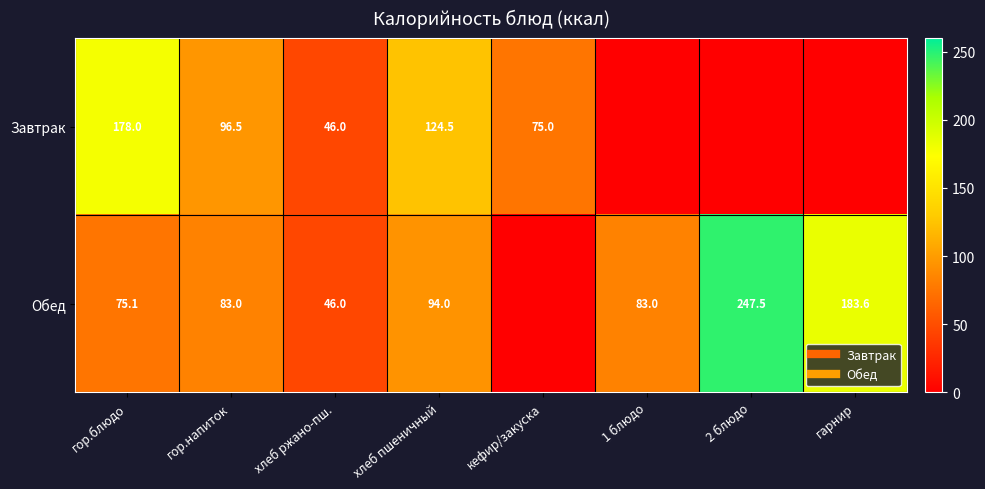

At how many categories does at least one series exceed 239?

1